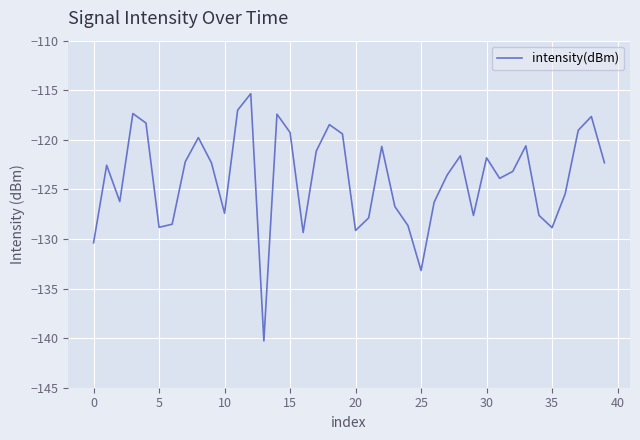

What is the greatest value displayed?

-115.3